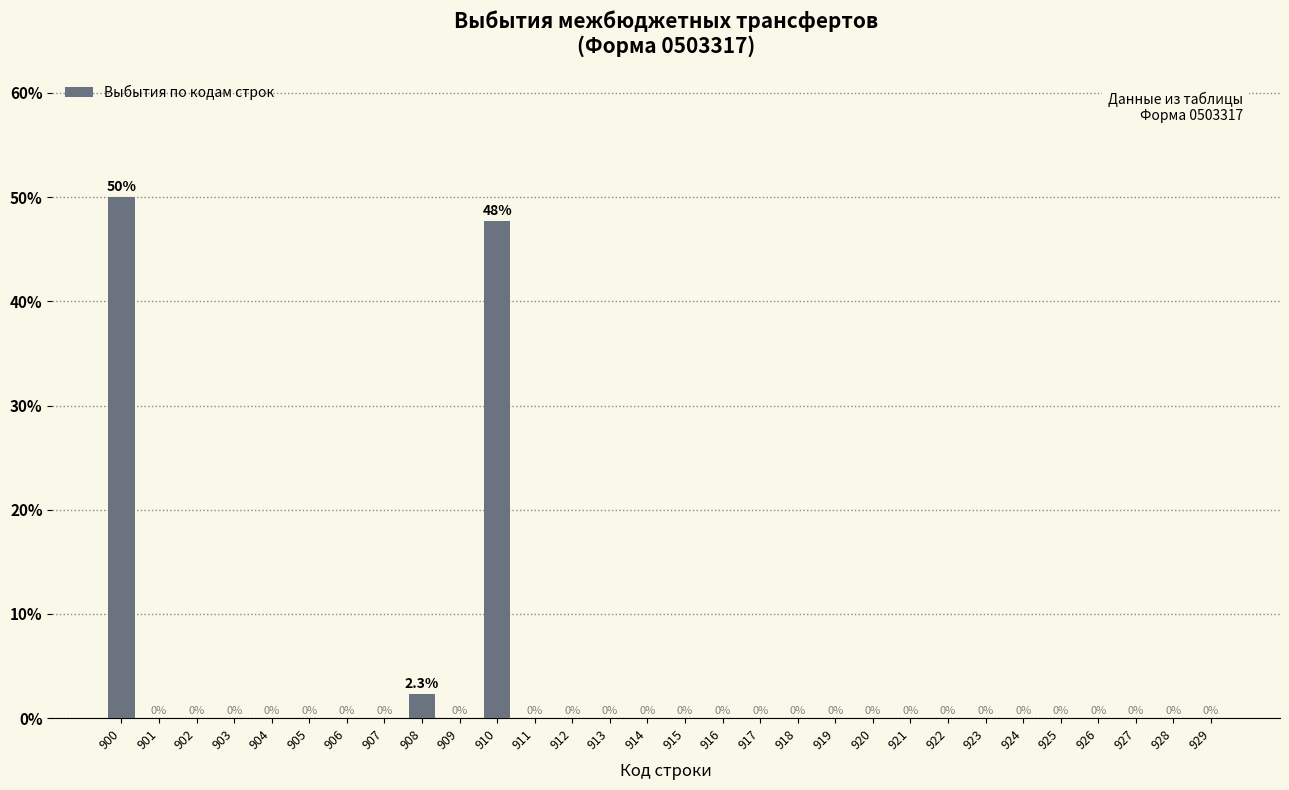

Reading left to right, extract all data points from this chart.

900=50.0	901=0.0	902=0.0	903=0.0	904=0.0	905=0.0	906=0.0	907=0.0	908=2.3	909=0.0	910=47.7	911=0.0	912=0.0	913=0.0	914=0.0	915=0.0	916=0.0	917=0.0	918=0.0	919=0.0	920=0.0	921=0.0	922=0.0	923=0.0	924=0.0	925=0.0	926=0.0	927=0.0	928=0.0	929=0.0